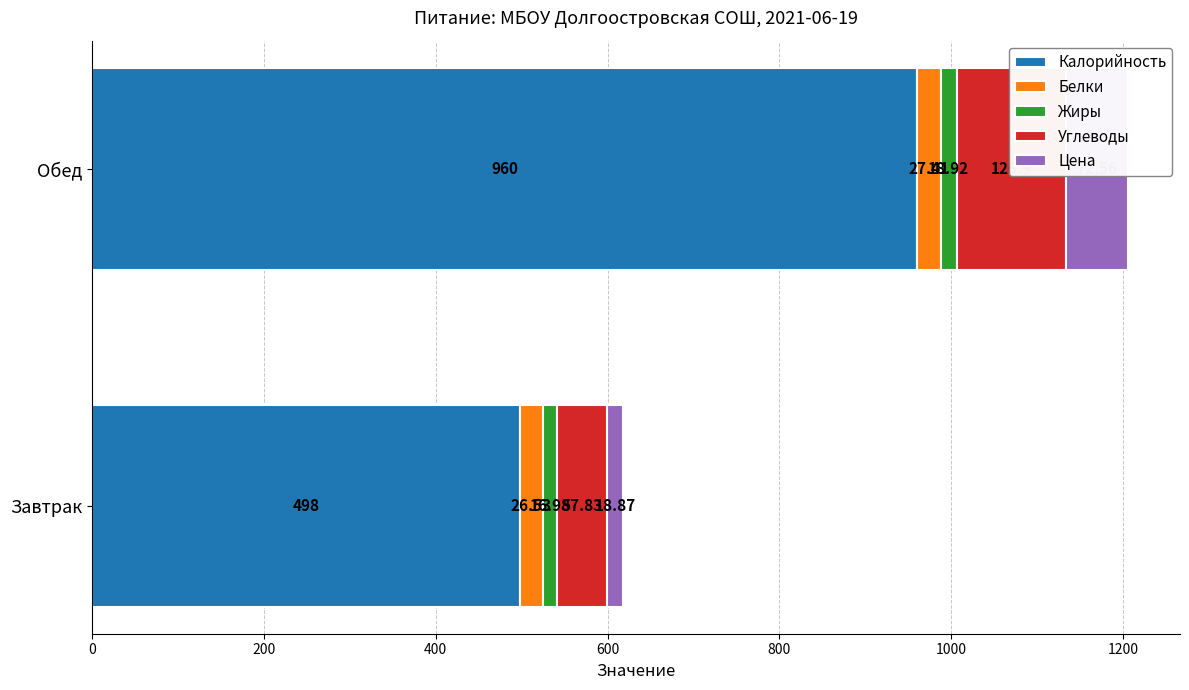

Which has a higher value, Обед or Завтрак?

Обед